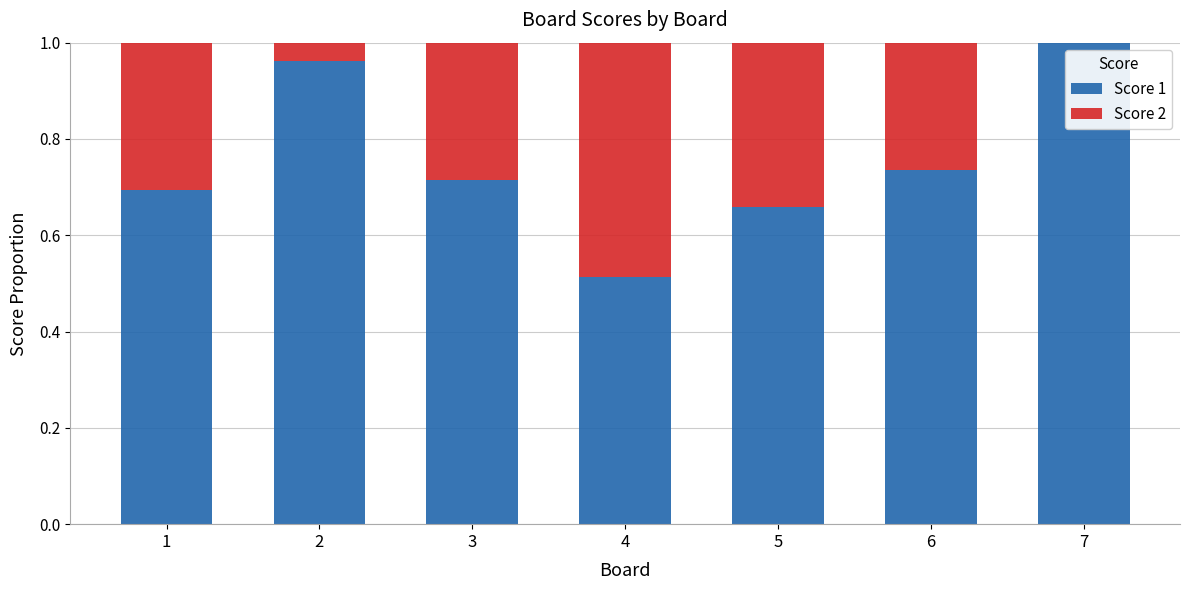

Is it true that Score 1 equals 0.9 at 4?

False